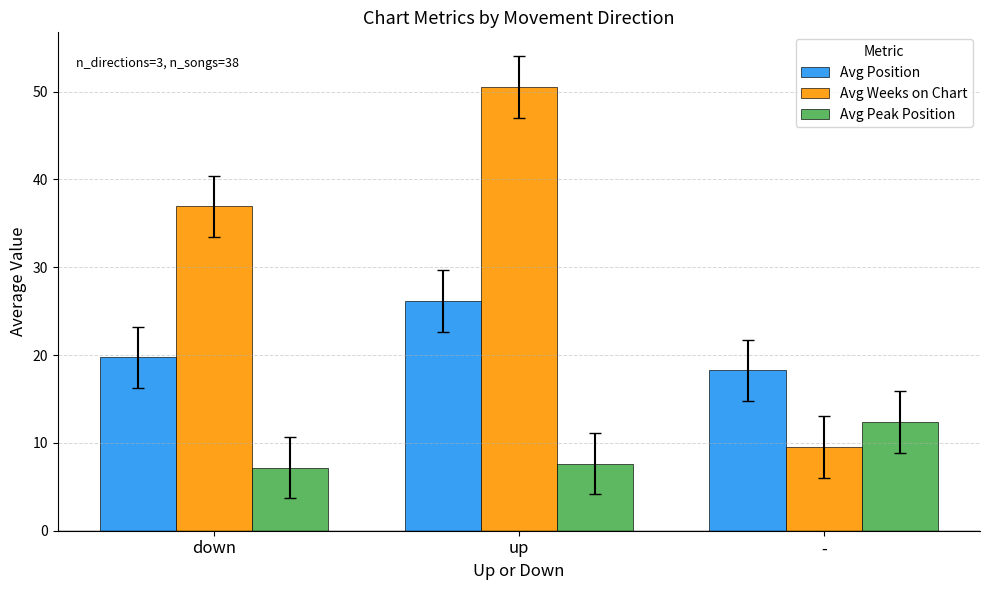

What are all the series names shown in the legend?

Avg Position, Avg Weeks on Chart, Avg Peak Position